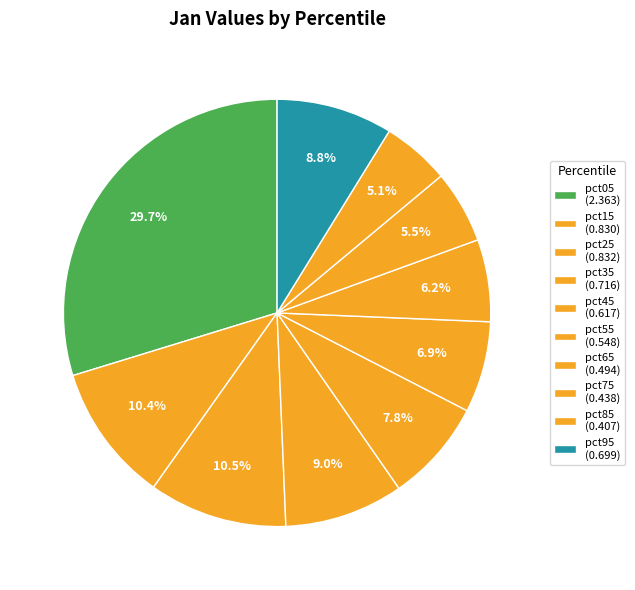

The pct75 slice represents 6% of the pie. True or false?

True